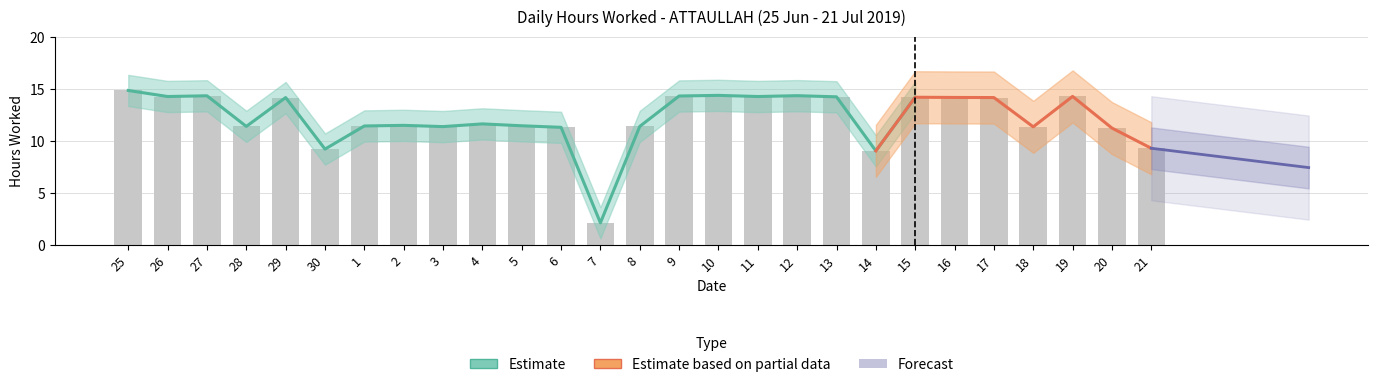

What is the difference between the maximum and minimum values?

12.7